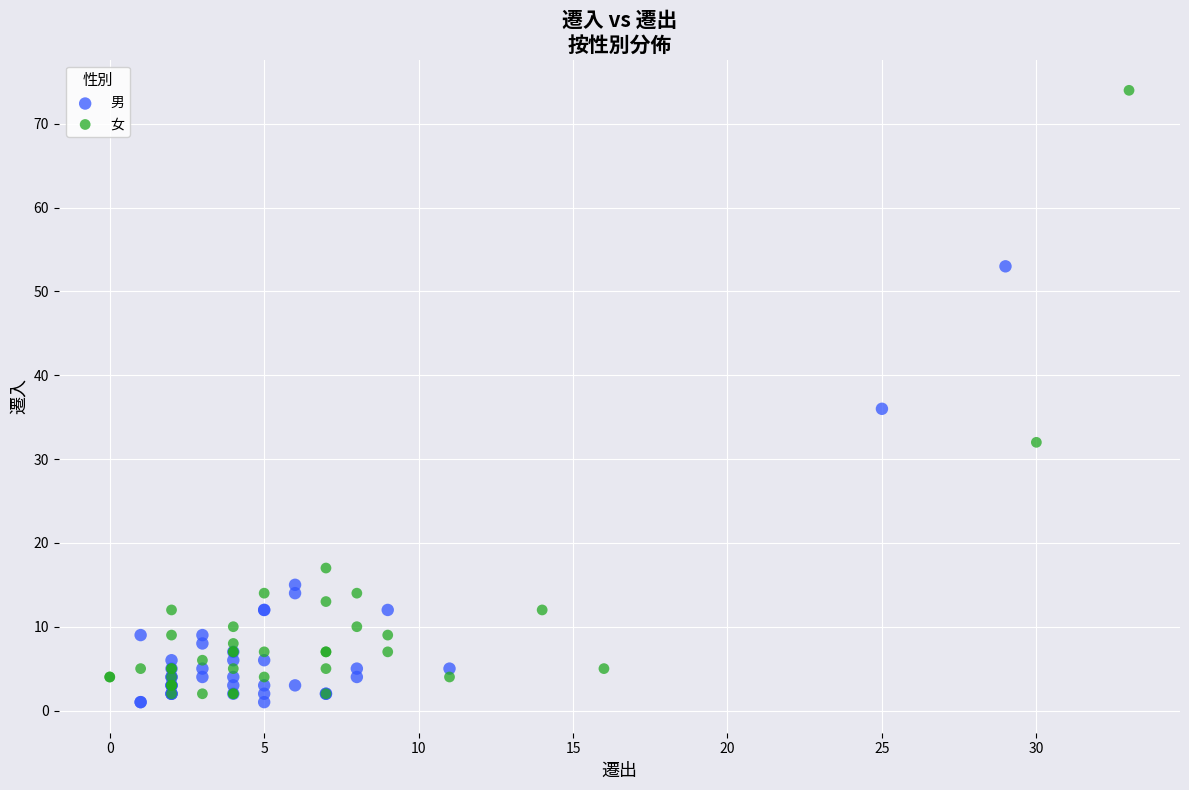

Which series has the largest Y range (max minus min)?

女